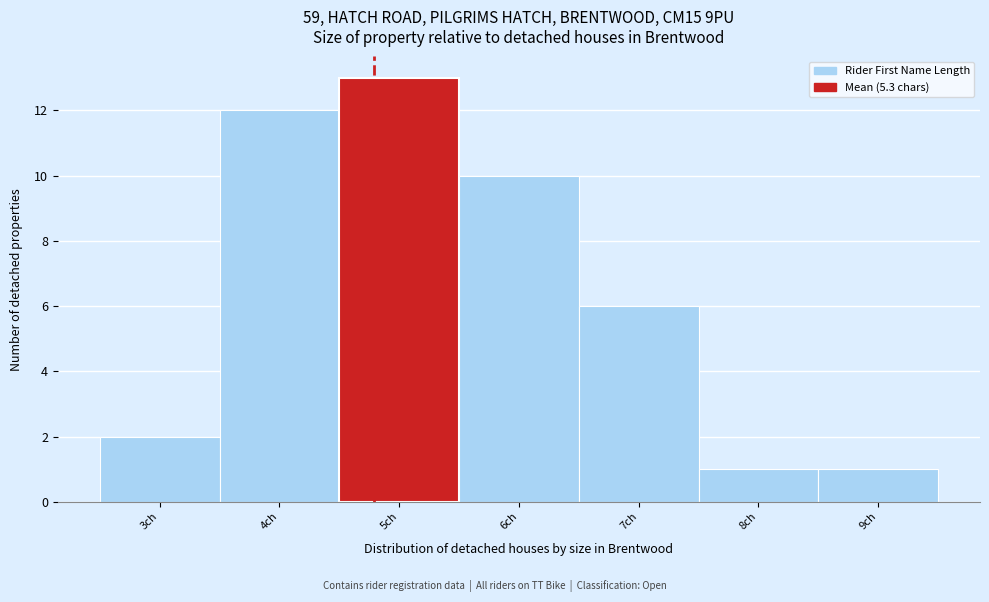

Reading right to left, what are all the values shown in this chart?

9ch=1	8ch=1	7ch=6	6ch=10	5ch=13	4ch=12	3ch=2